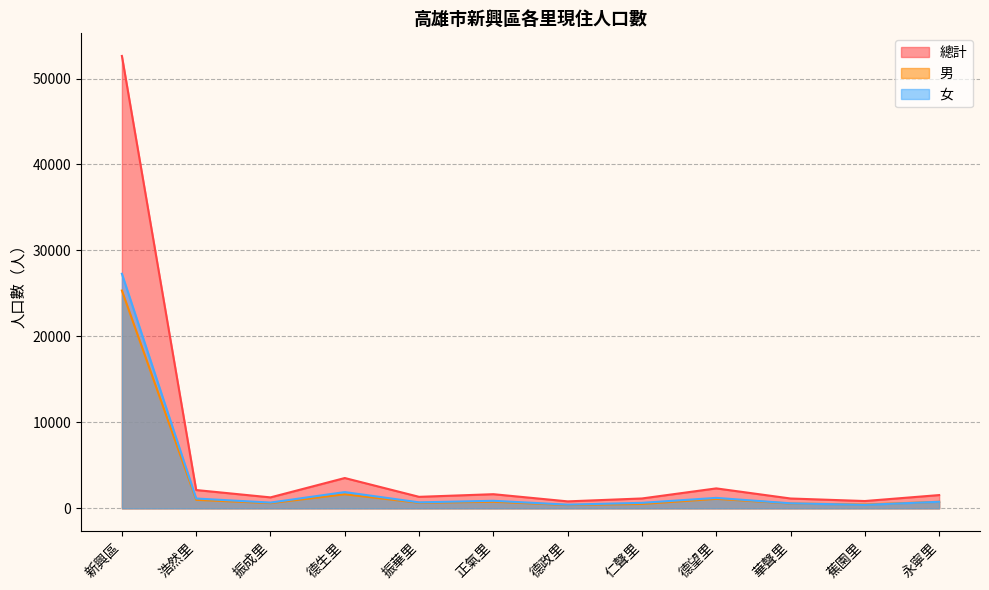

Where is 男 nearest to the value 12860?

德生里